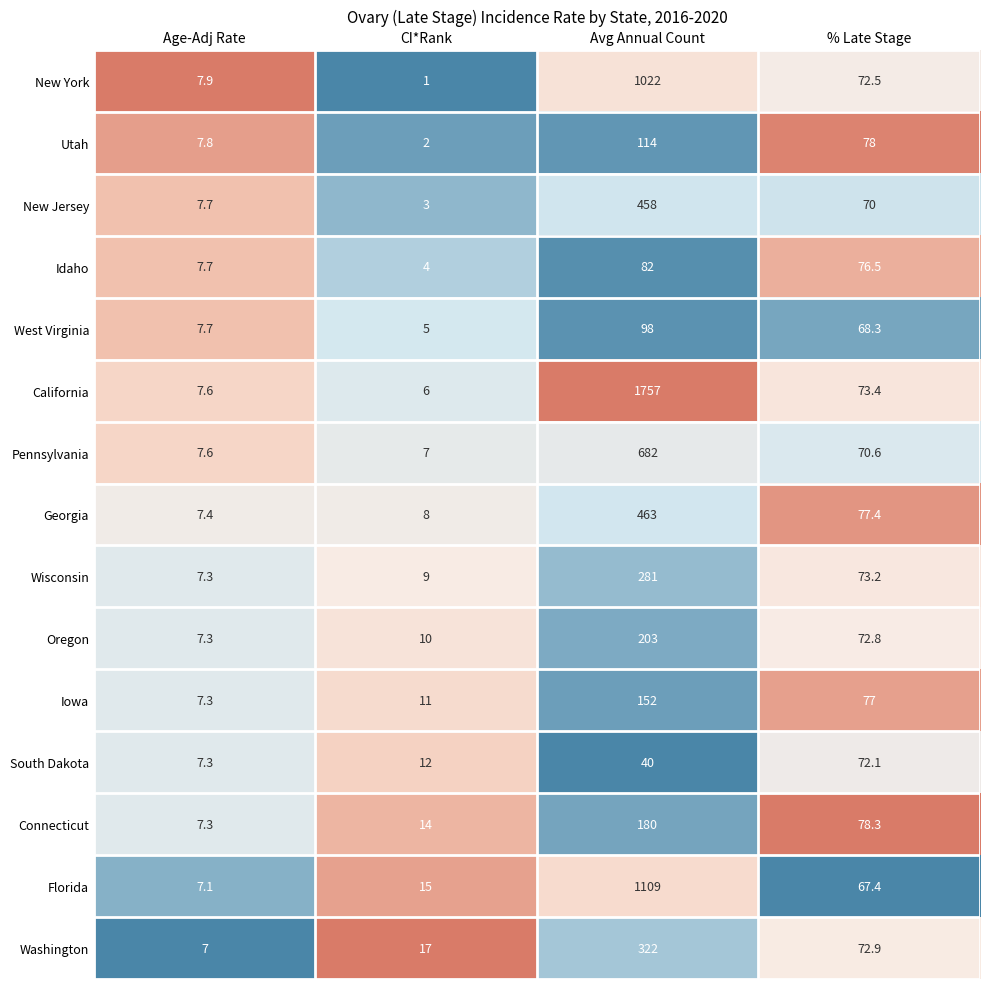

What is the minimum value for South Dakota?

7.3